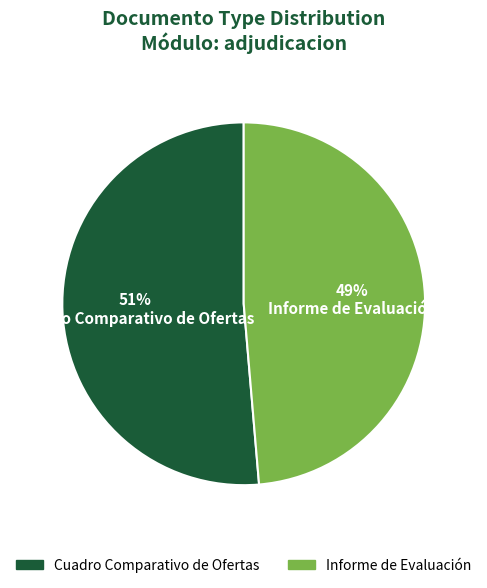

Which category accounts for the majority?

Cuadro Comparativo de Ofertas